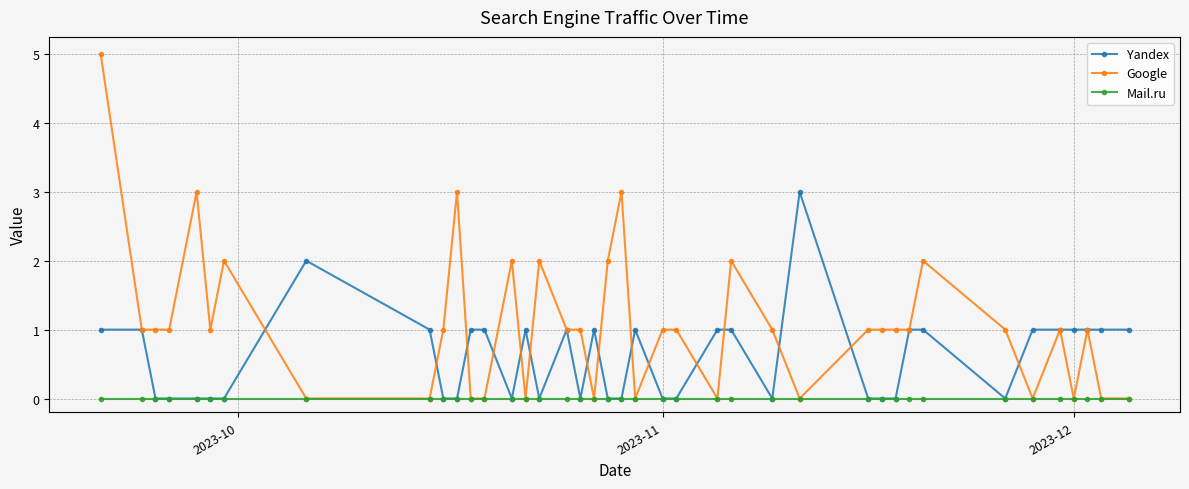

Which series has the largest range (max minus min)?

Google